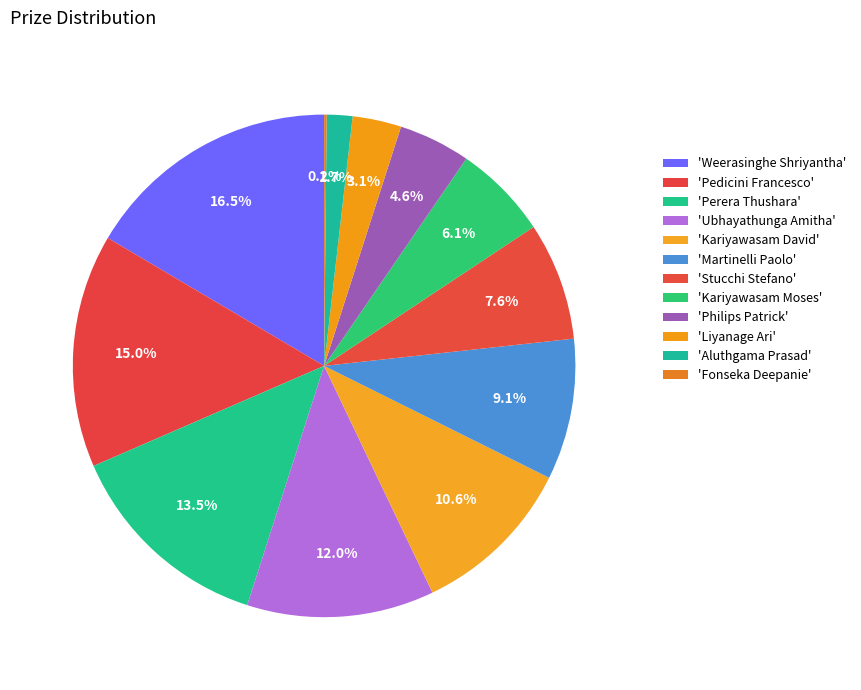

How many segments does this pie chart have?

12